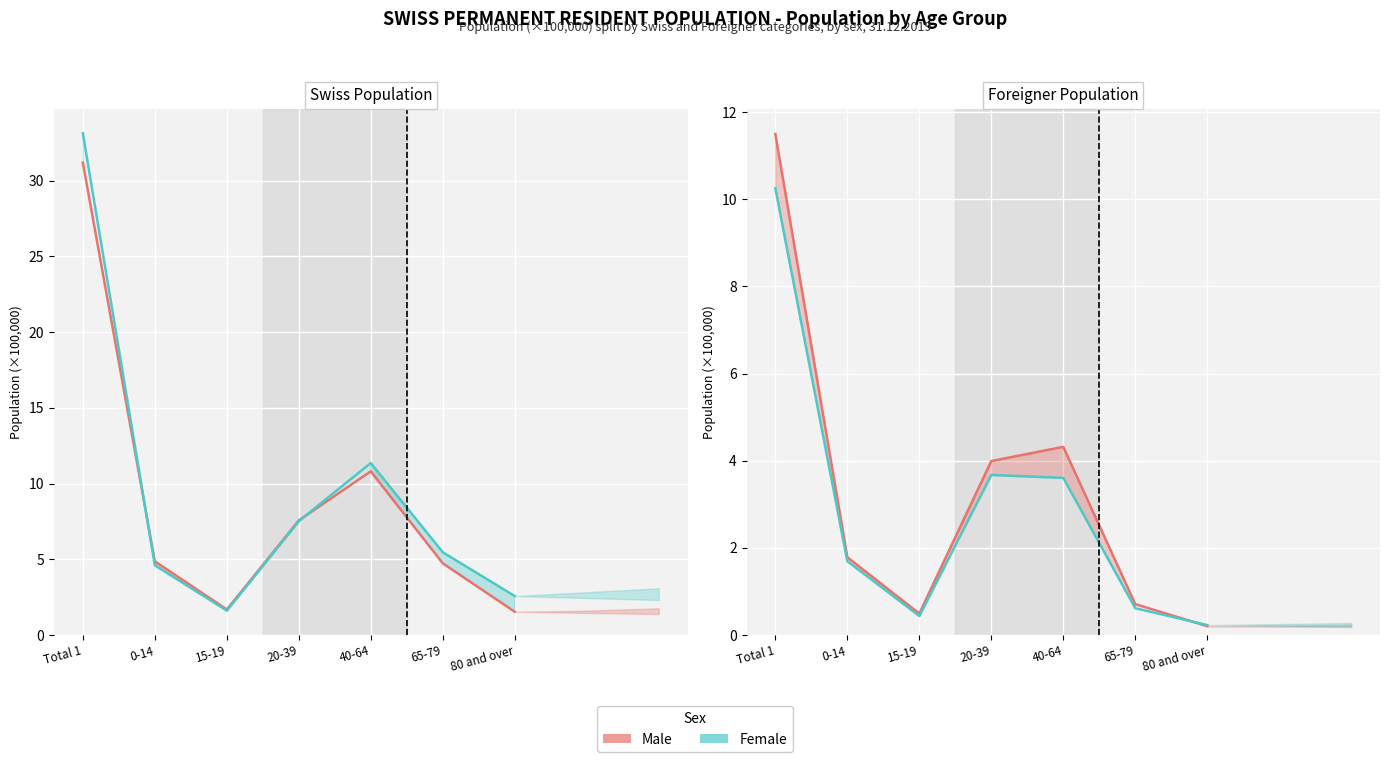

Rank the series by their average value, from lowest to highest.

Female, Male